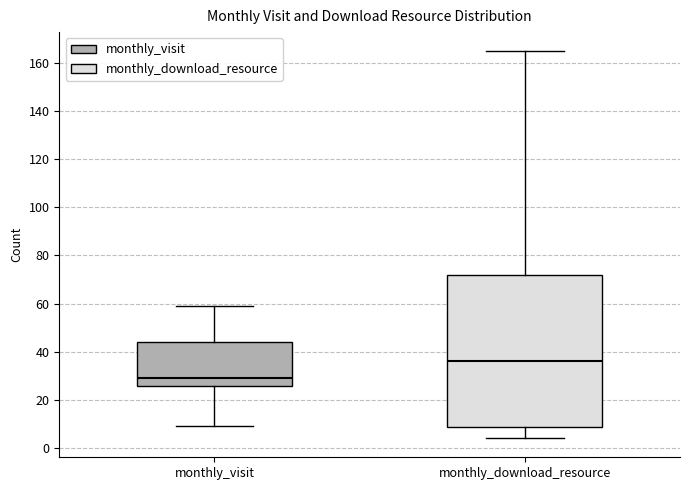

Where does the median line of the box for monthly_download_resource sit on the y-axis? The values are not printed on the chart, so give them approximately, as read against the axis.

36